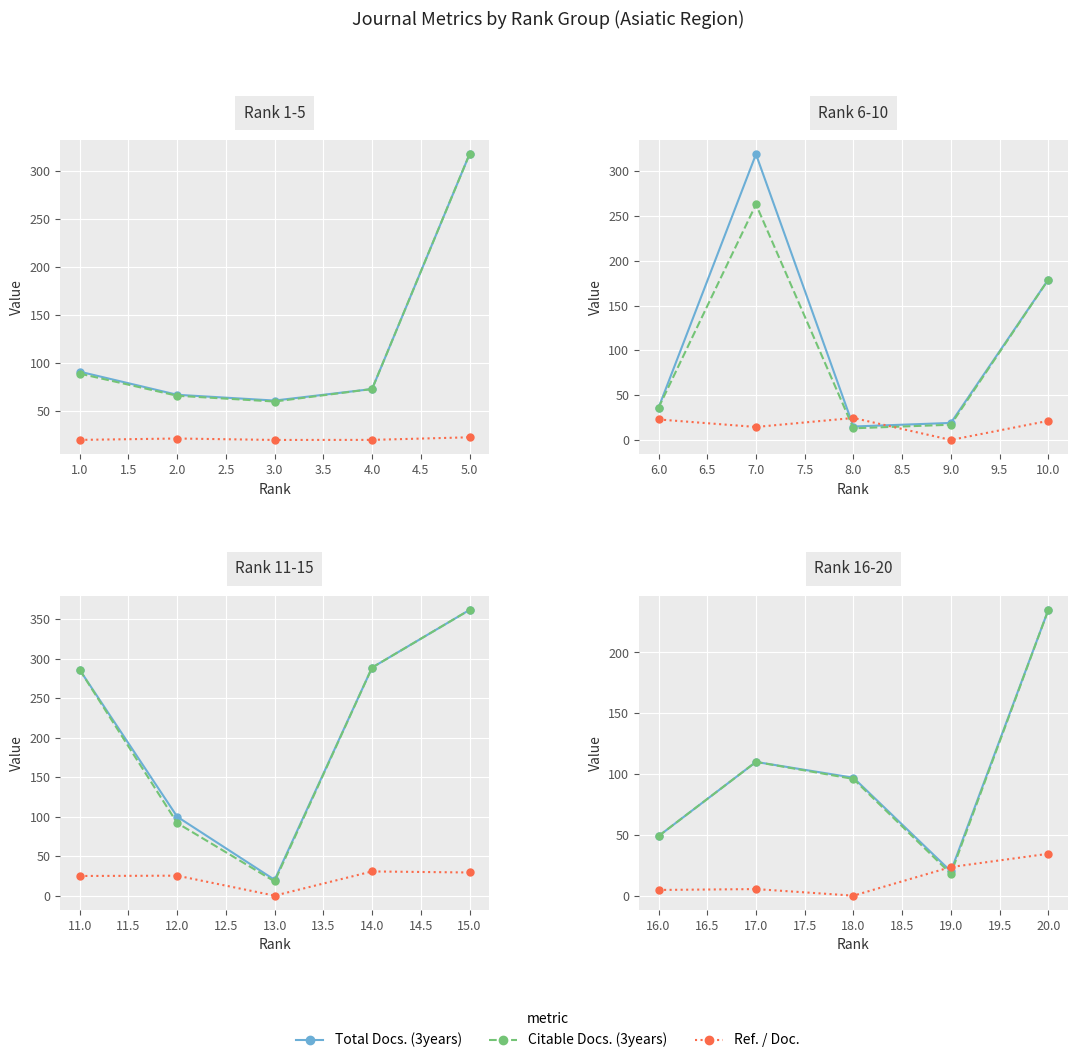

Which series ends up on top after the final intersection of Ref. / Doc. and Total Docs. (3years)?

Total Docs. (3years)